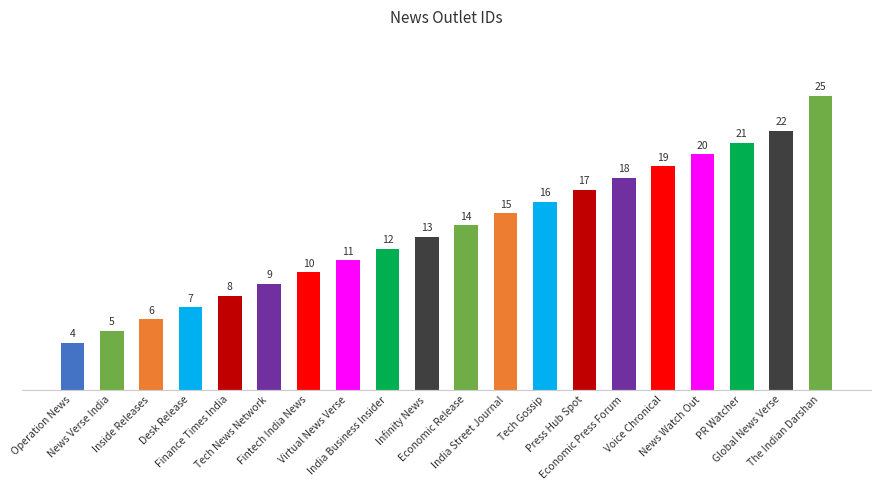

The value at PR Watcher is 21. True or false?

True